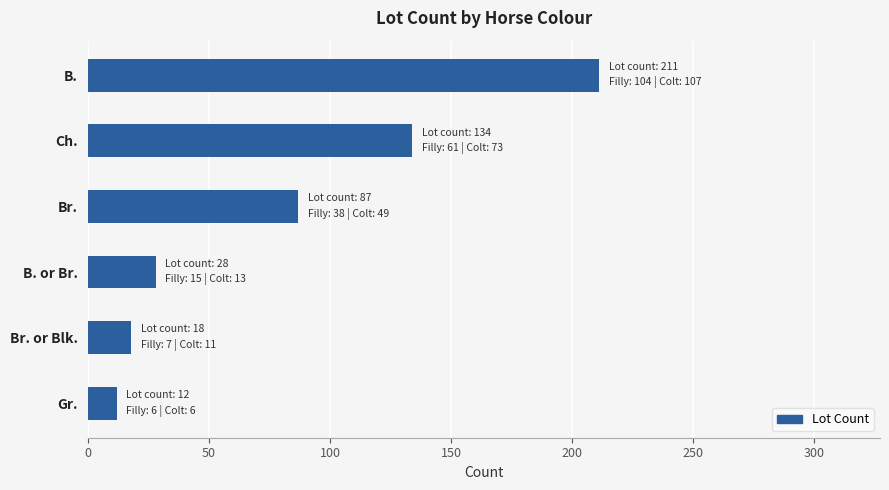

What is the approximate value at B., to the nearest 5?

210